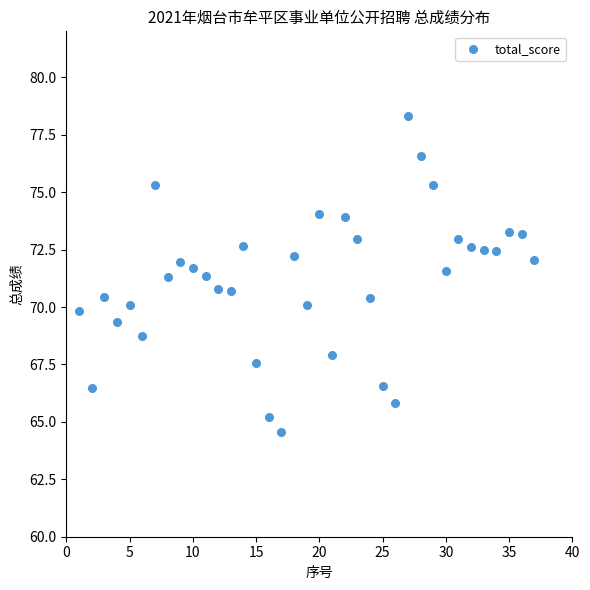

What is the range of X values (max minus min)?

36.0